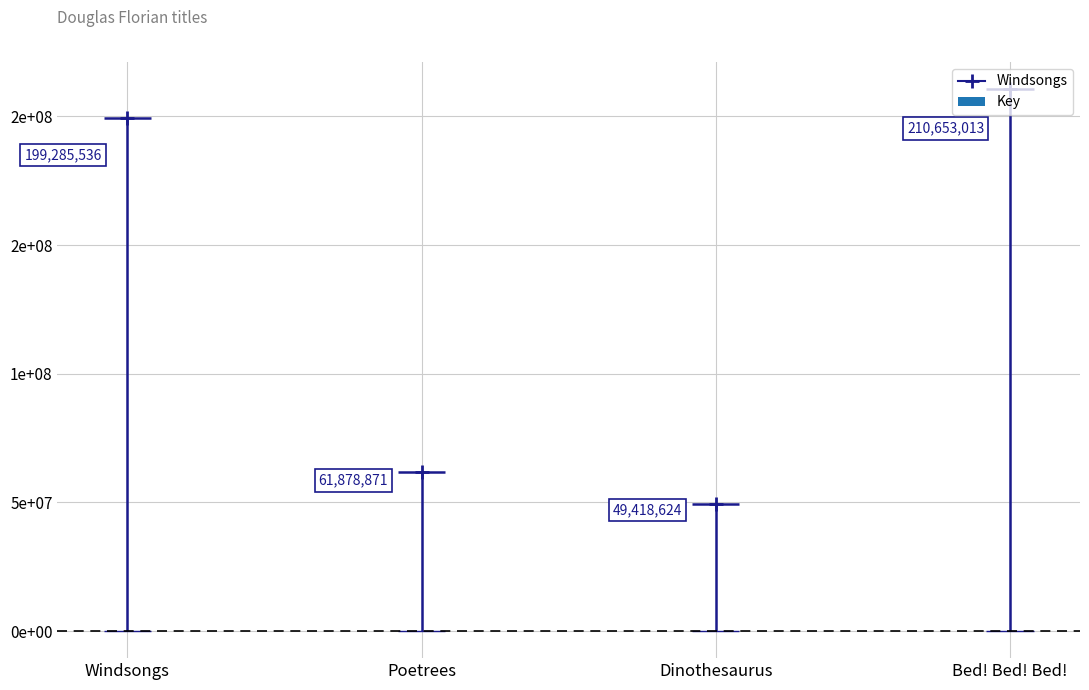

Rank the categories by value from highest to lowest.

Bed! Bed! Bed!, Windsongs, Poetrees, Dinothesaurus